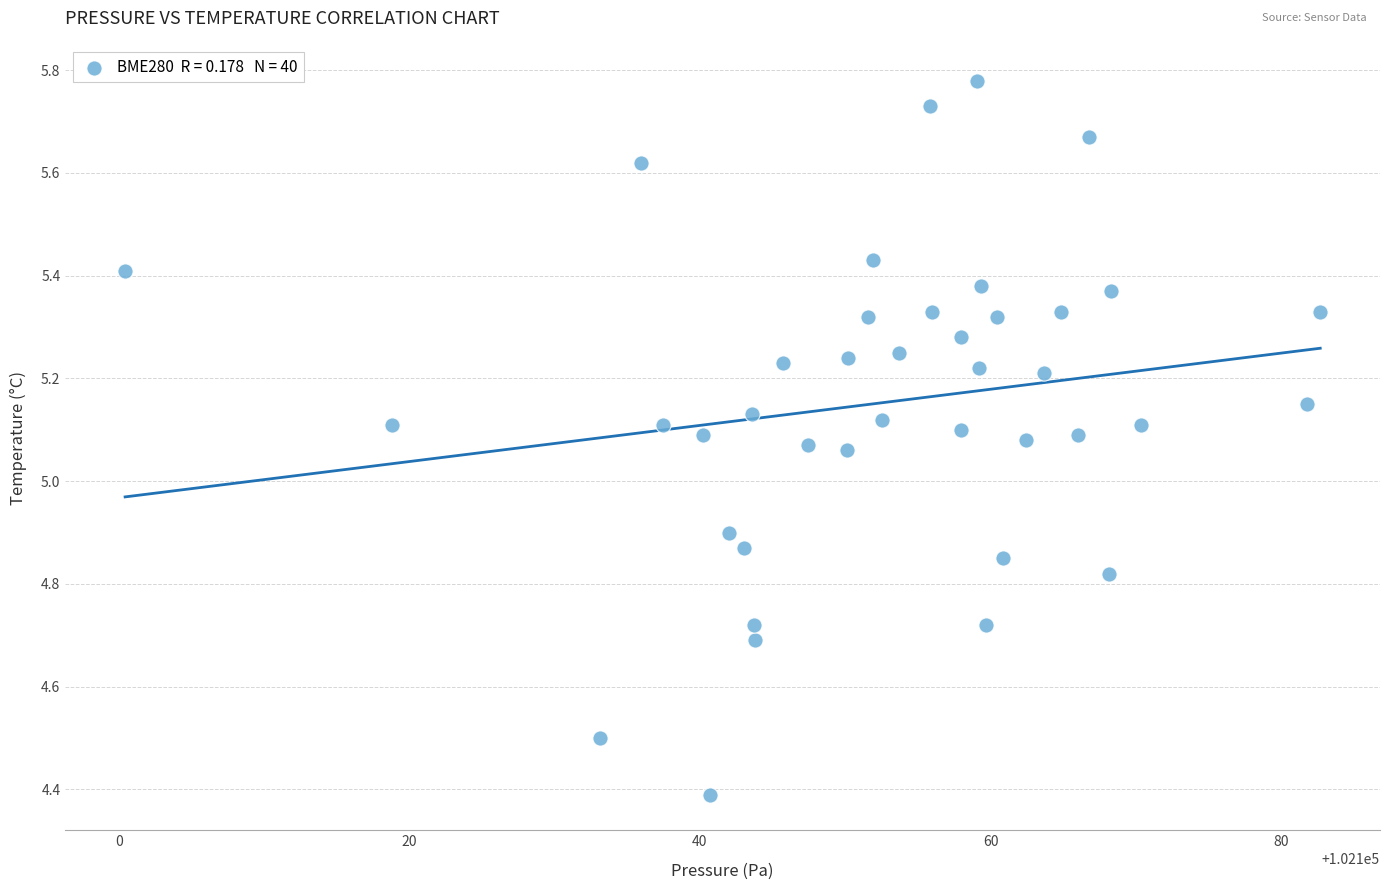

What is the range of X values (max minus min)?

82.2